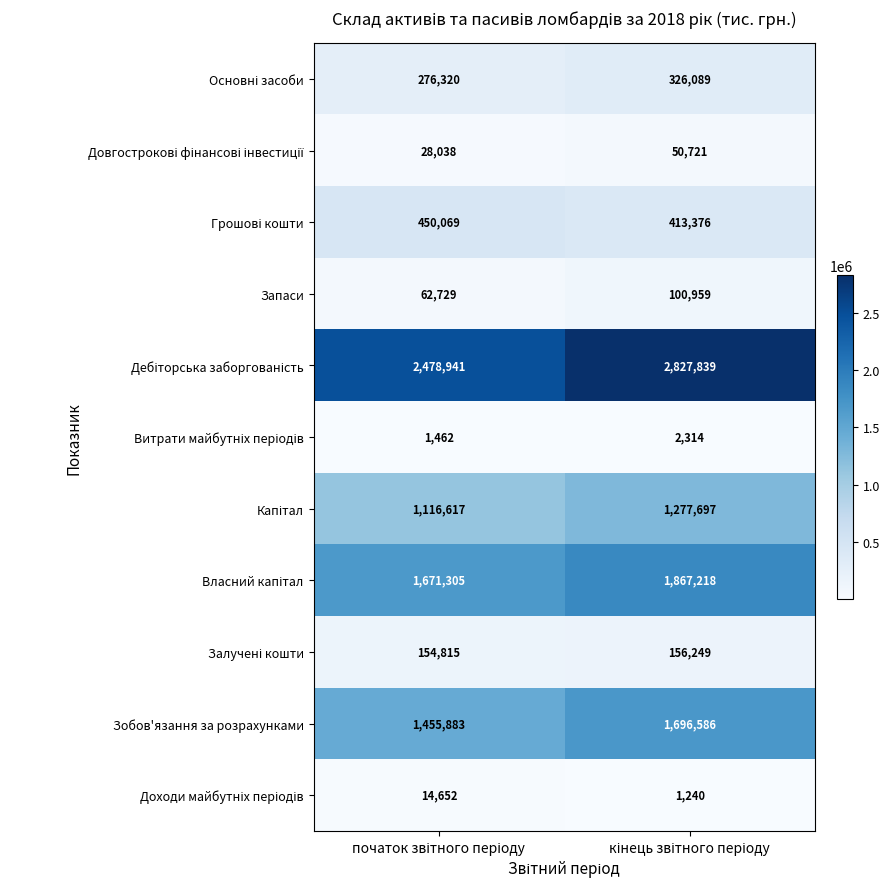

What is the greatest value displayed?

2827839